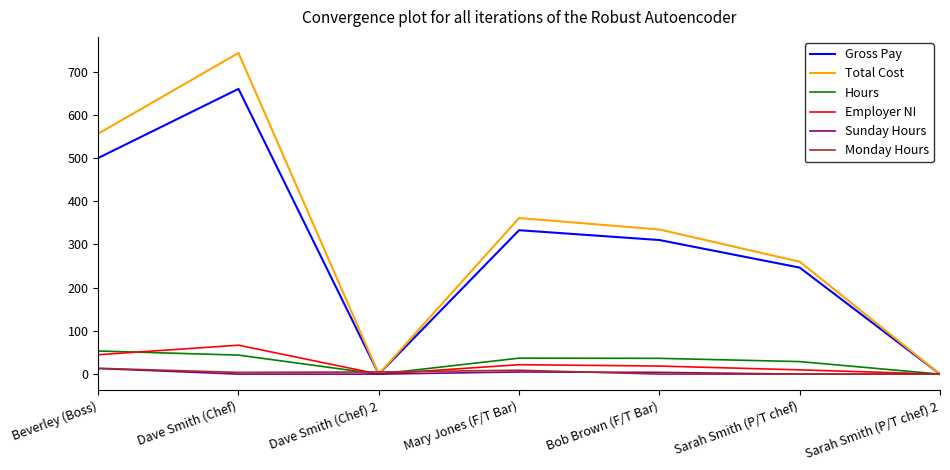

True or false: Gross Pay has a value of 310.2 at Bob Brown (F/T Bar).

True